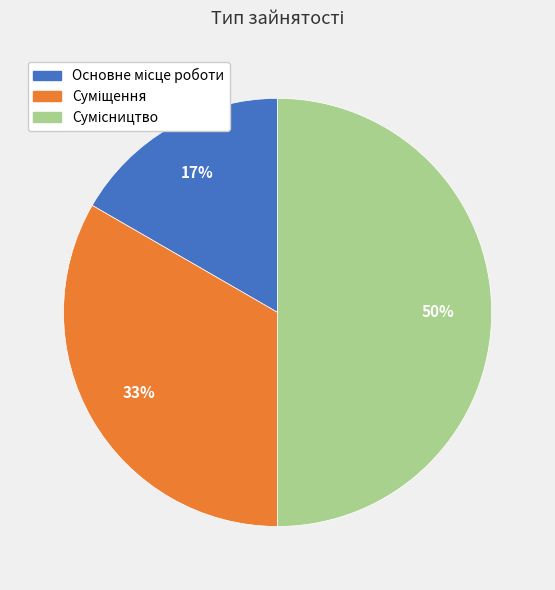

To the nearest percent, what is the difference between the largest and smallest slice percentages?

33%